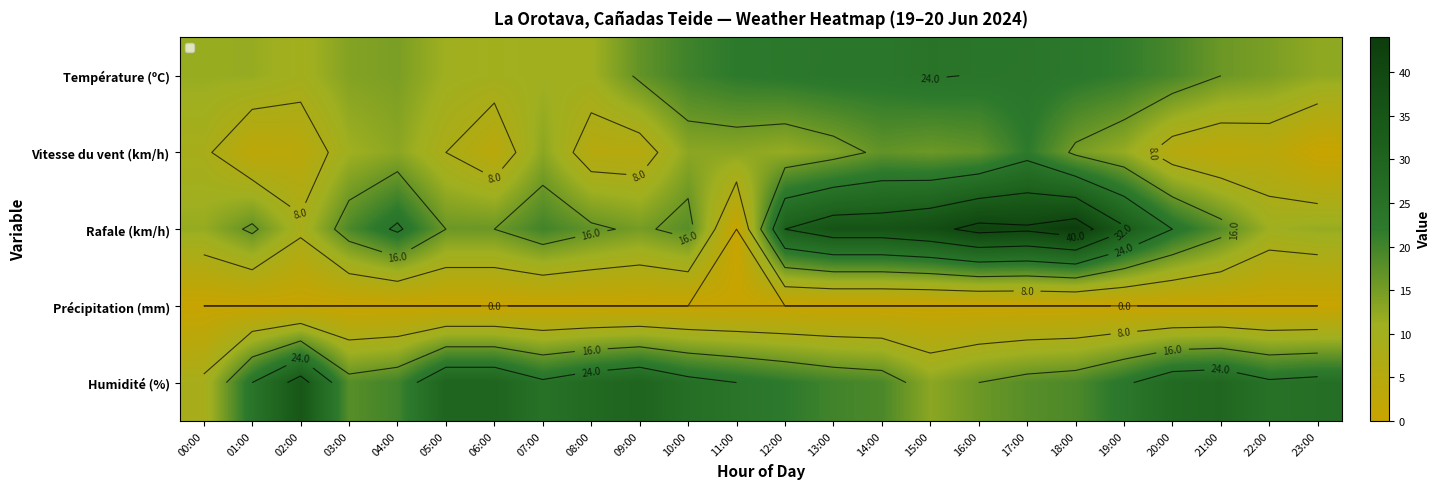

What is the sum of the Humidité (%) values at 13:00 and 22:00?

45.0